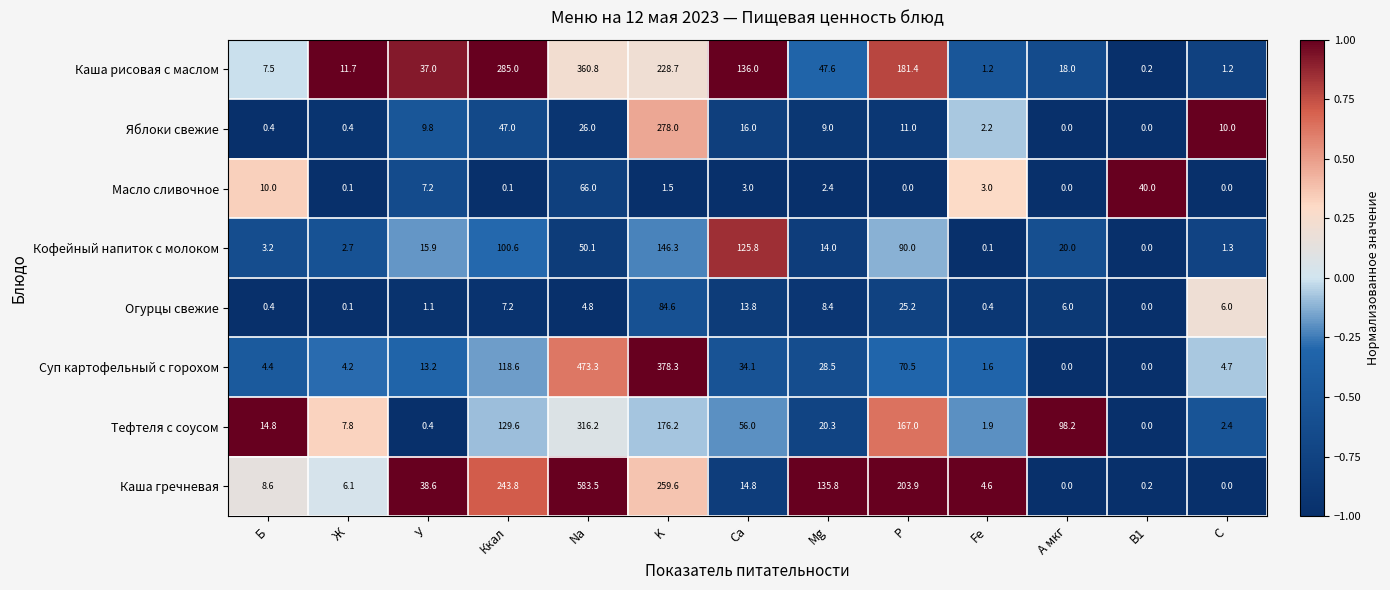

Which category has the highest value in the Яблоки свежие series?

K